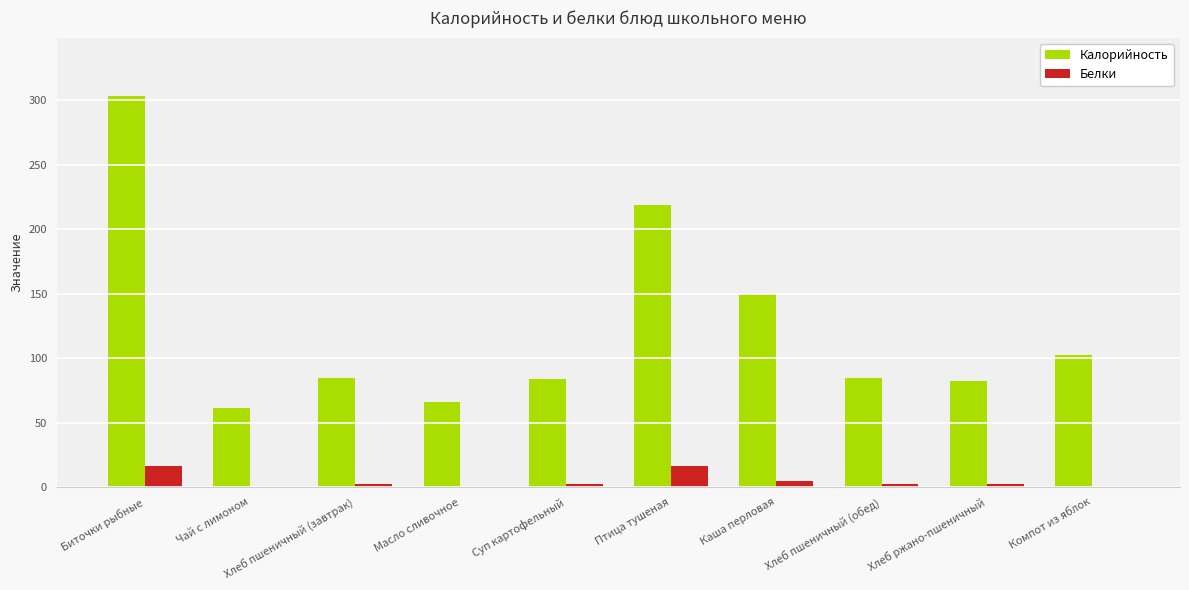

At which category is the sum across all series the highest?

Биточки рыбные